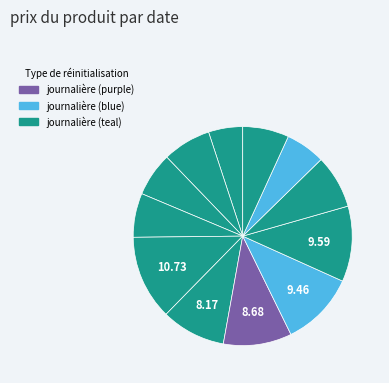

To the nearest percent, what is the difference between the largest and smallest slice percentages?

7%